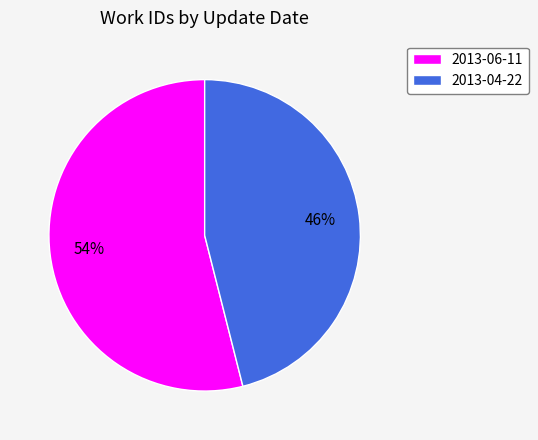

Approximately how many times larger is the value at 2013-04-22 compared to 2013-06-11?

0.9